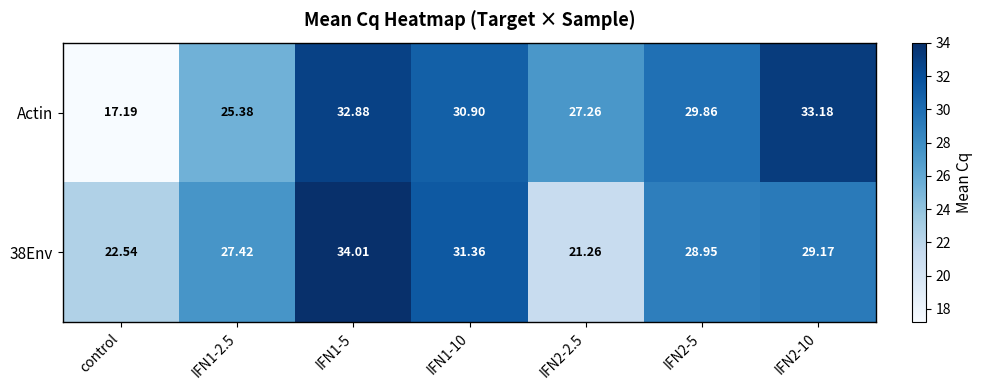

How many distinct data groups are displayed?

2